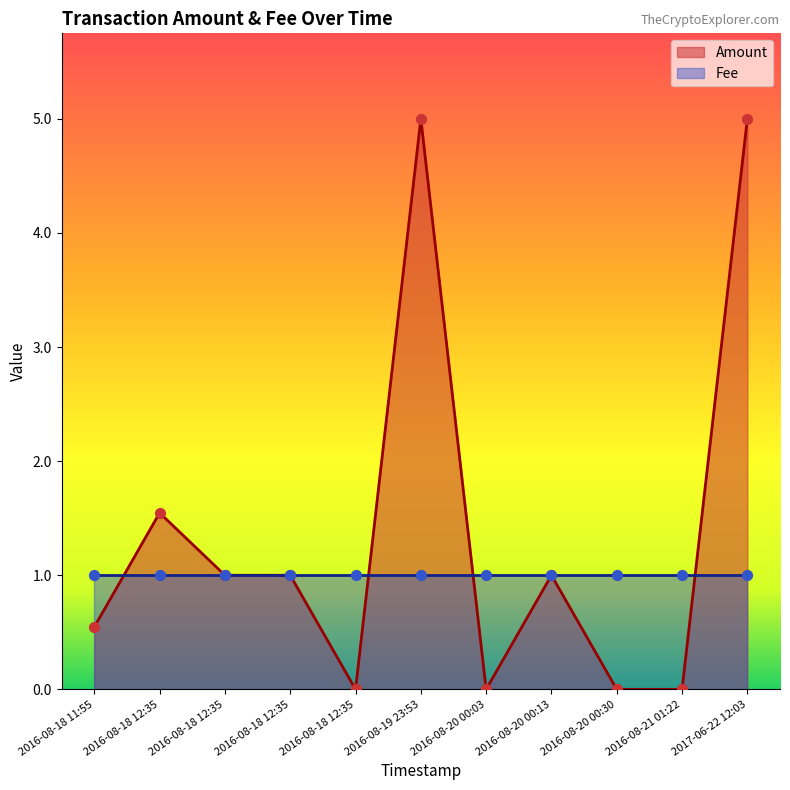

Between 2017-06-22 12:03 and 2016-08-18 11:55, which is larger?

2017-06-22 12:03